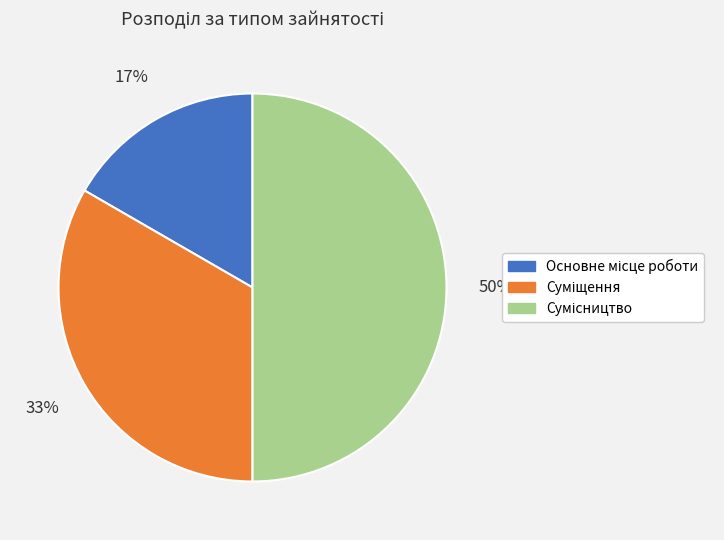

To the nearest percent, what is the difference between the largest and smallest slice percentages?

33%